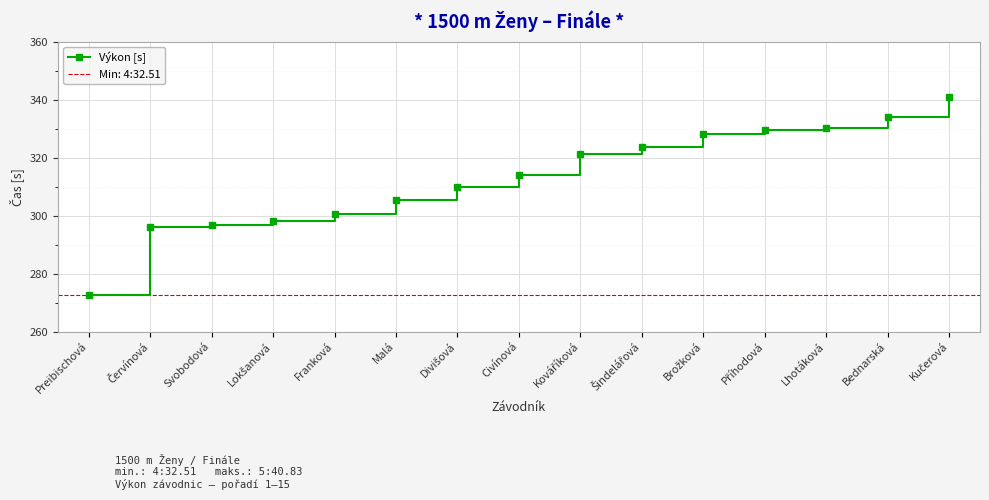

What is the average value?

313.3